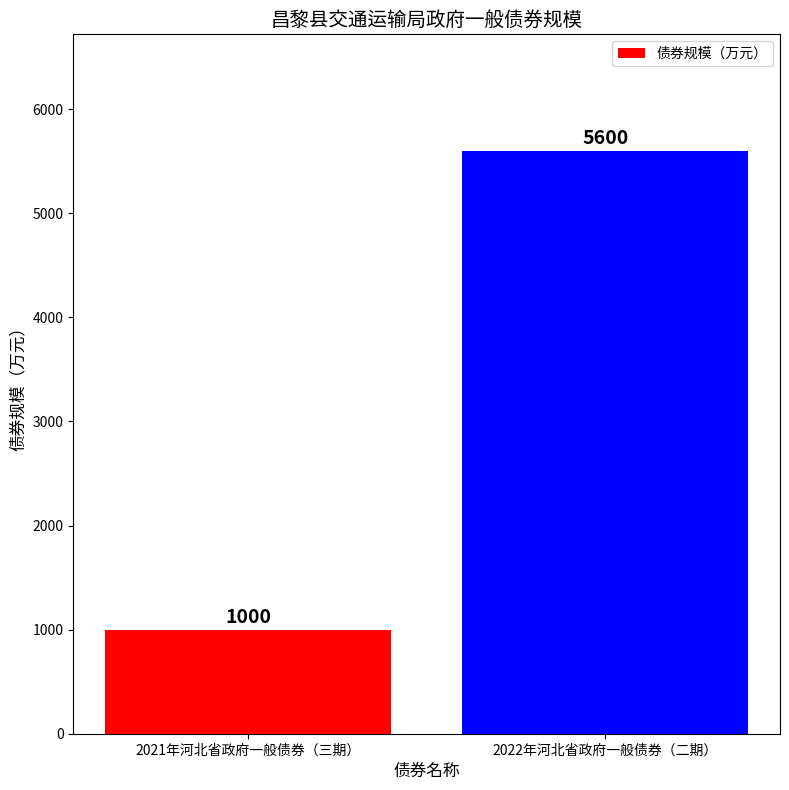

How many values are below 5600?

1